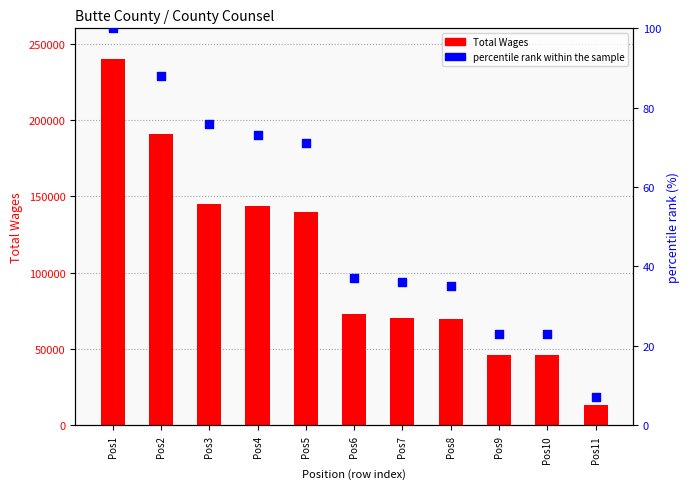

At how many categories does at least one series exceed 431?

11